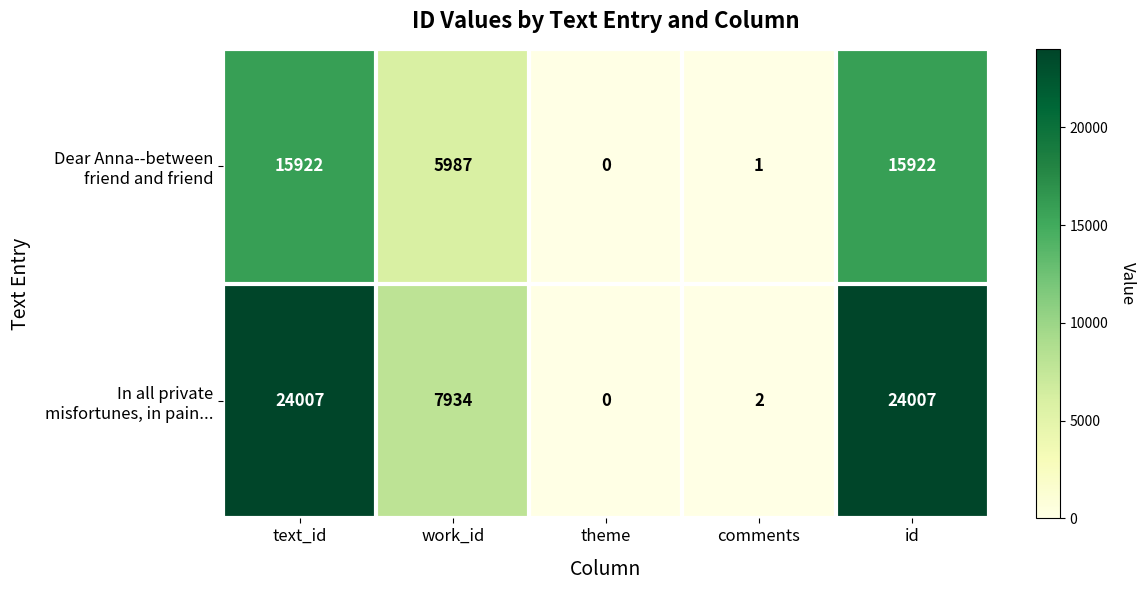

What is the spread (max minus min) of values at text_id?

8085